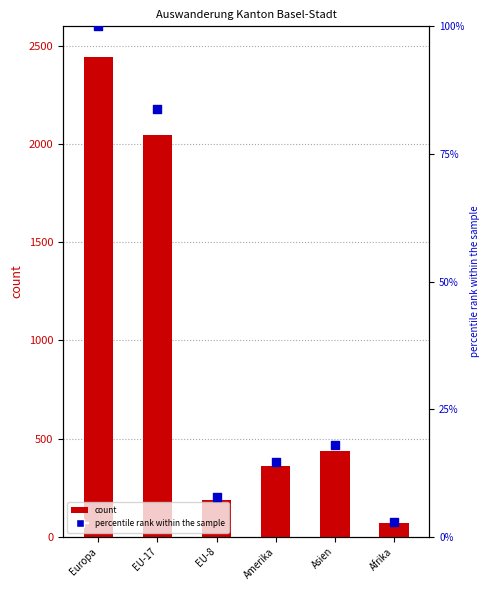

Which series reaches the maximum Y coordinate?

count